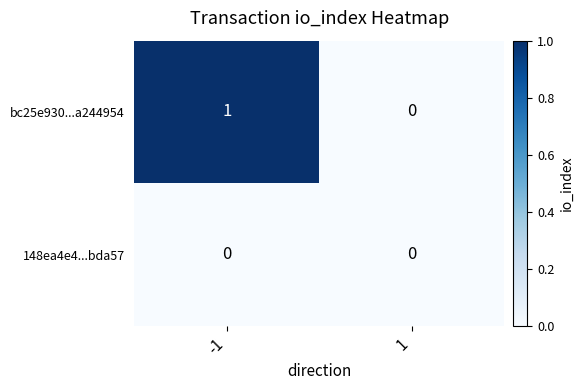

Rank the series by their average value, from highest to lowest.

bc25e930...a244954, 148ea4e4...bda57